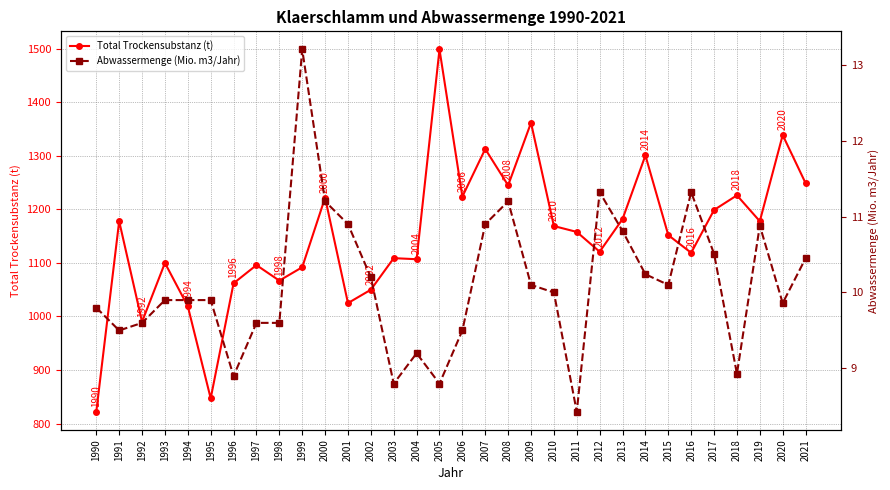

What is the difference between the maximum and second lowest values in the Abwassermenge (Mio. m3/Jahr) series?

4.4